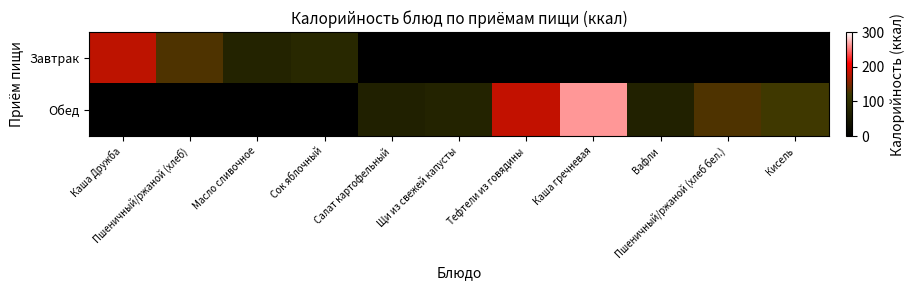

Which series has the largest range (max minus min)?

Обед